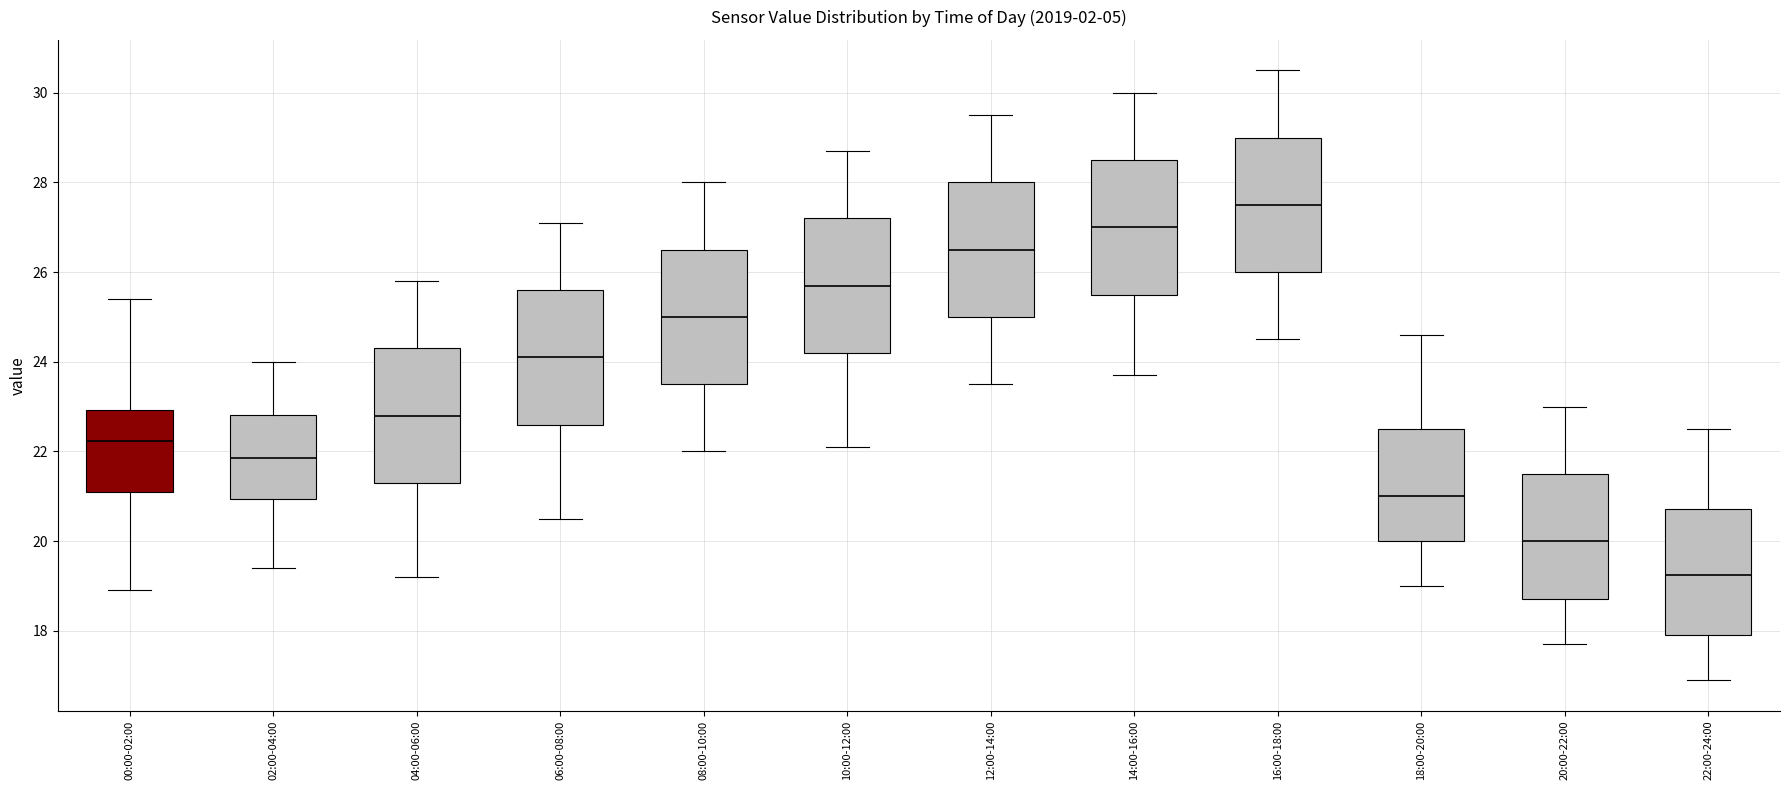

Which box has the highest median line?

16:00-18:00